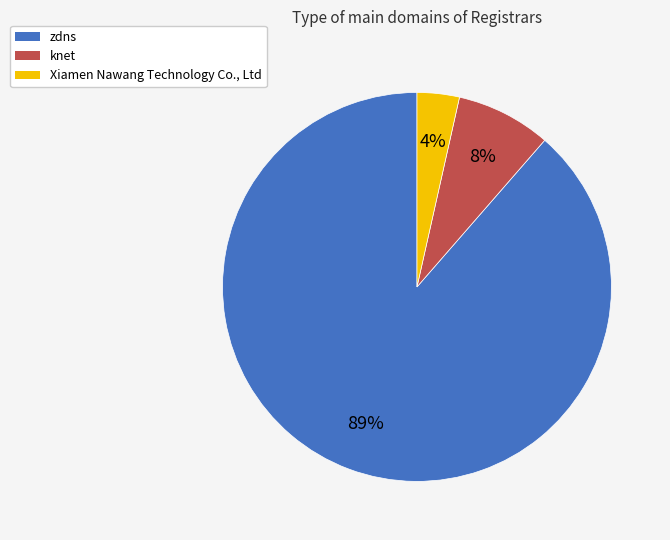

Rank the categories by value from highest to lowest.

zdns, knet, Xiamen Nawang Technology Co., Ltd